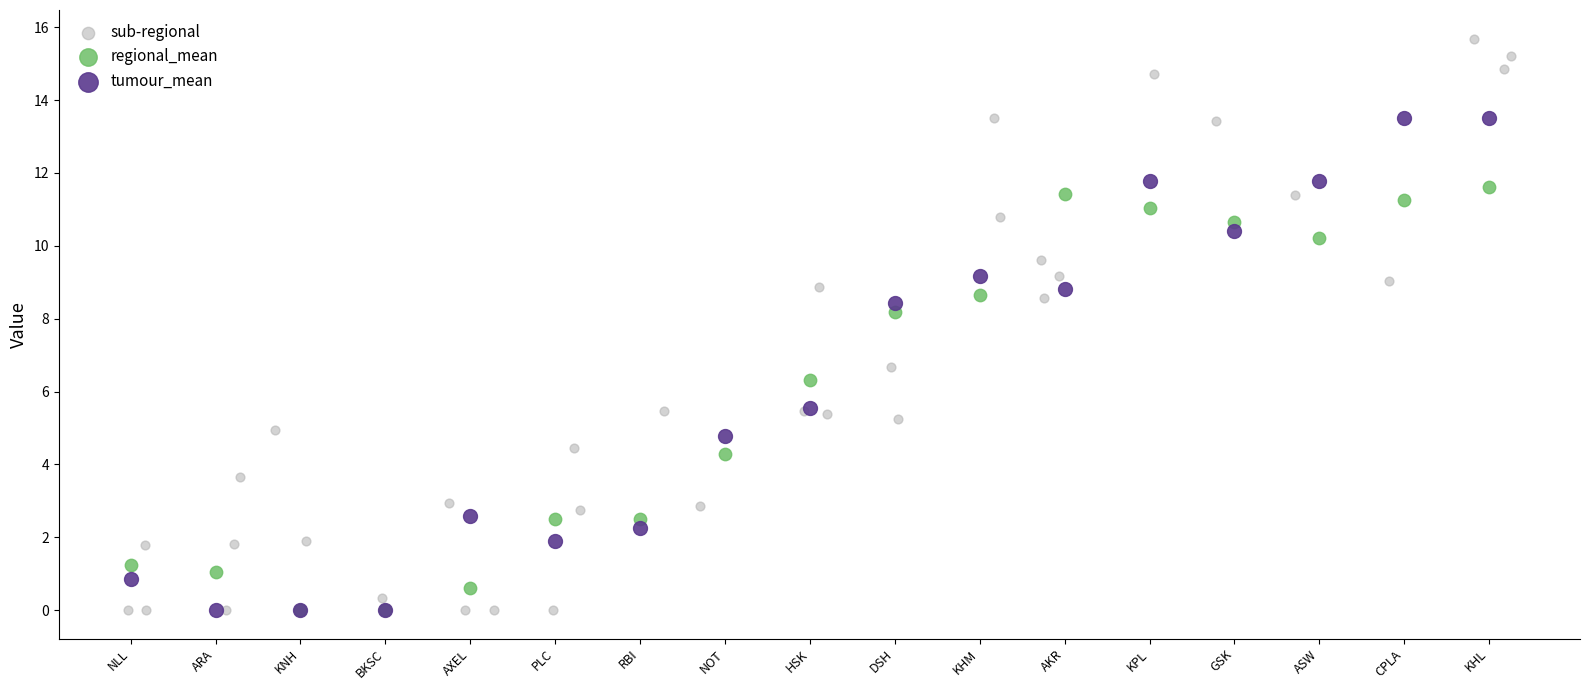

Which series reaches the maximum Y coordinate?

sub-regional